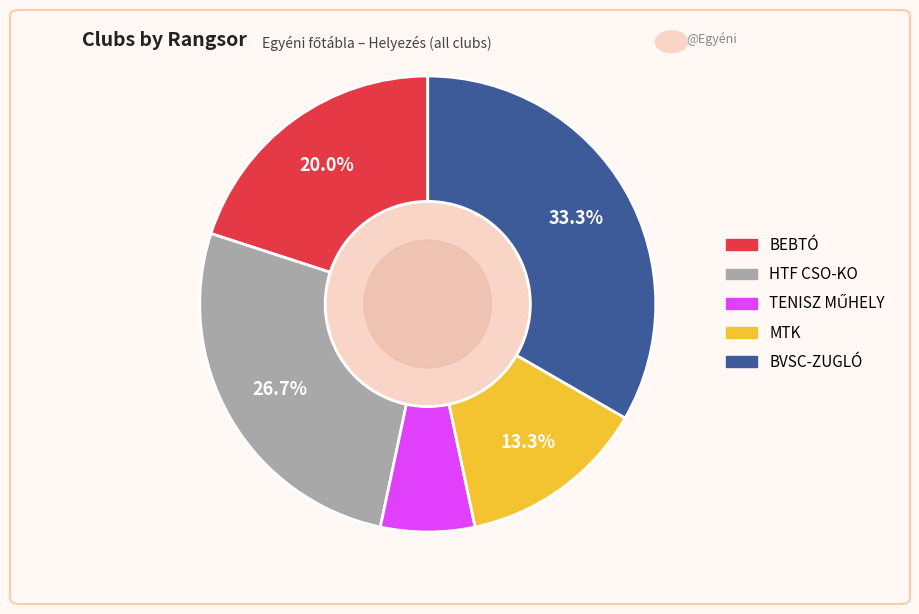

Is it true that MTK is 8% of the pie?

False